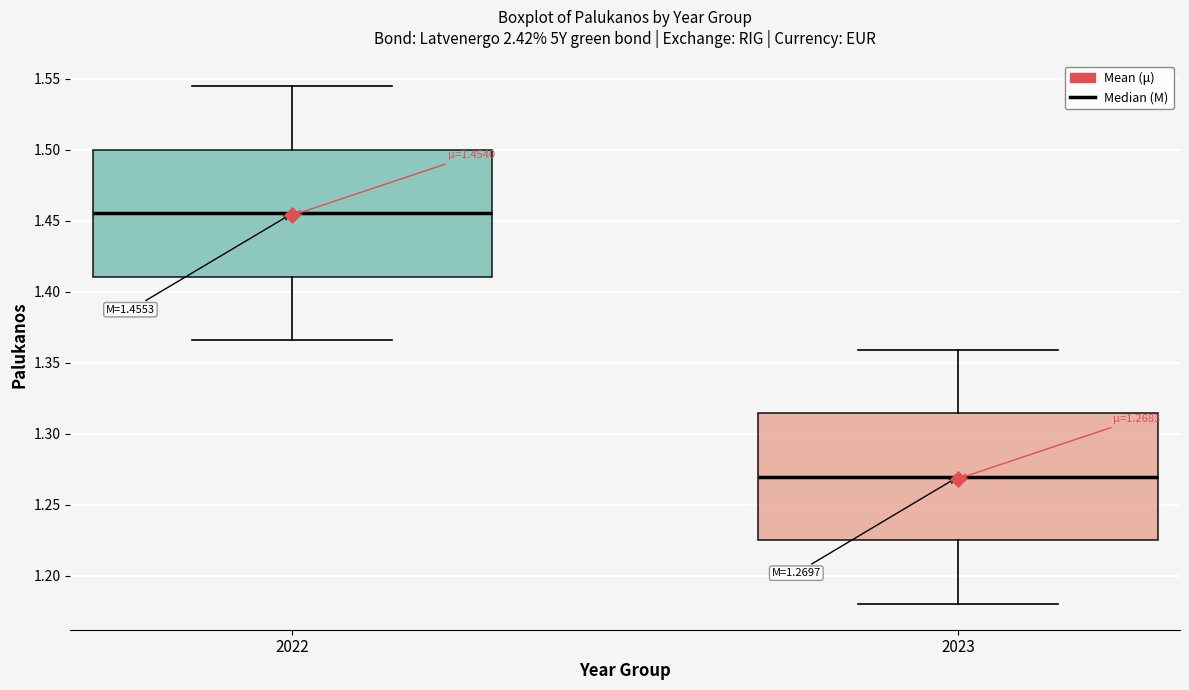

Which box's median line is the highest?

2022